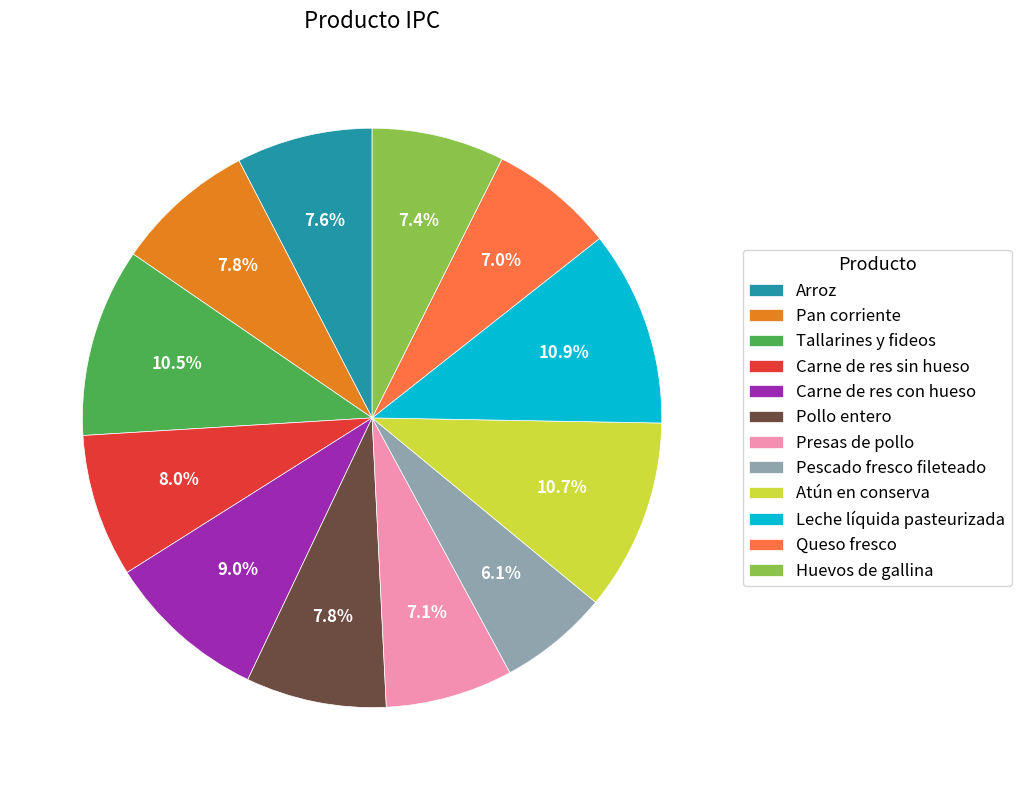

The Queso fresco slice represents 16% of the pie. True or false?

False